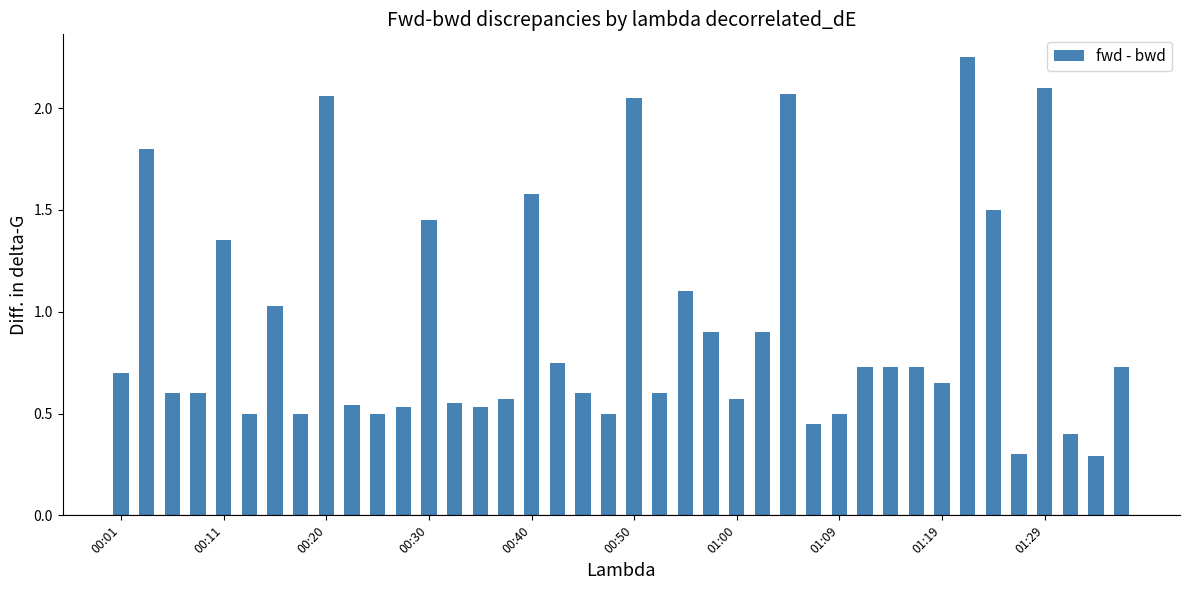

What is the value of the 36th bar from the left?

0.3